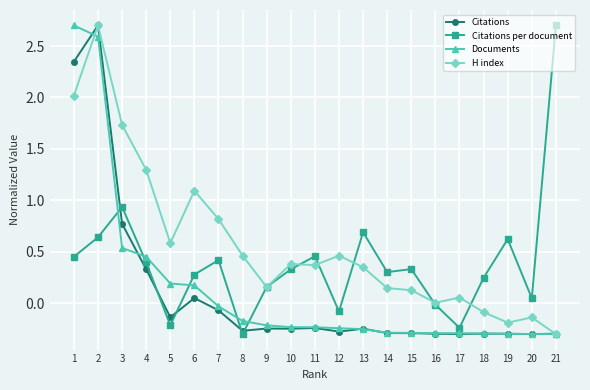

How many values in Citations are above zero?

5